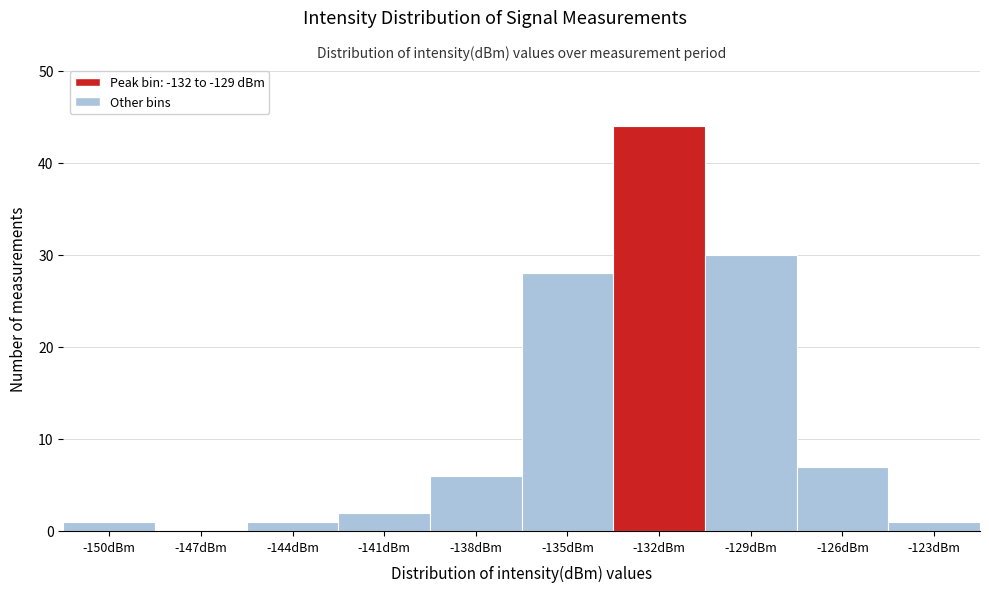

Reading left to right, what are all the values shown in this chart?

-150dBm=1	-147dBm=0	-144dBm=1	-141dBm=2	-138dBm=6	-135dBm=28	-132dBm=44	-129dBm=30	-126dBm=7	-123dBm=1